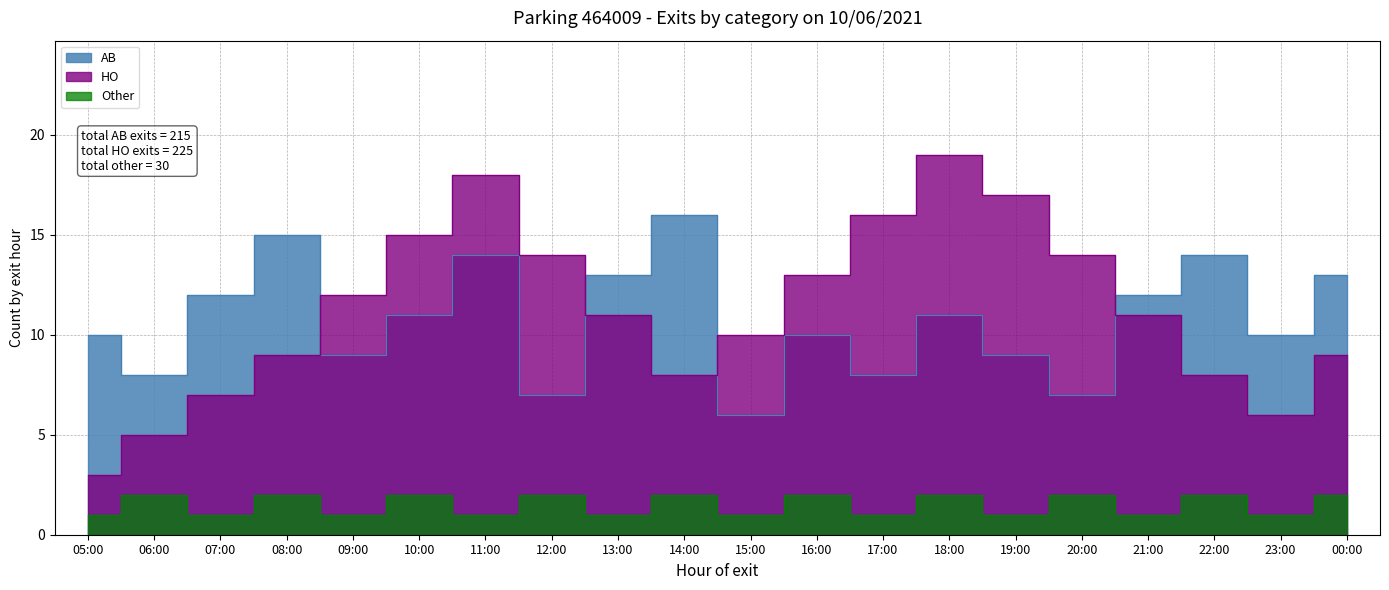

Count the AB values in the range 9 to 13.

11